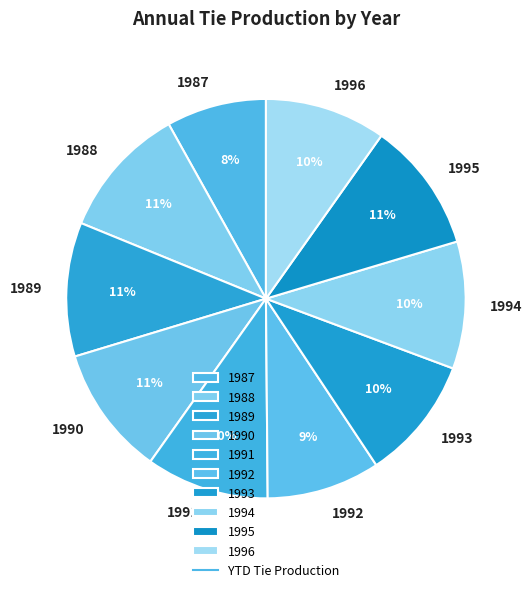

The 1991 slice represents 10% of the pie. True or false?

True